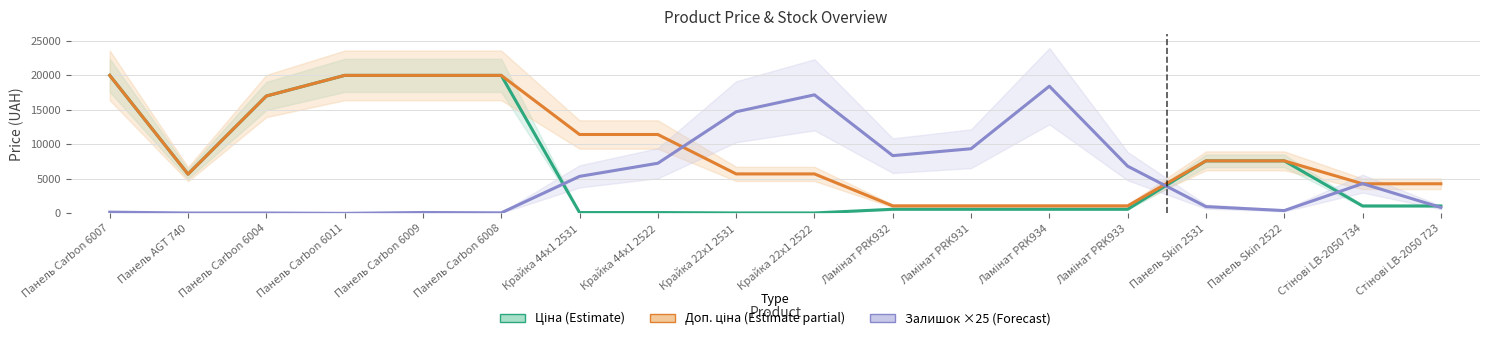

At which label does Доп. ціна (Estimate partial) reach its minimum?

Ламінат PRK932